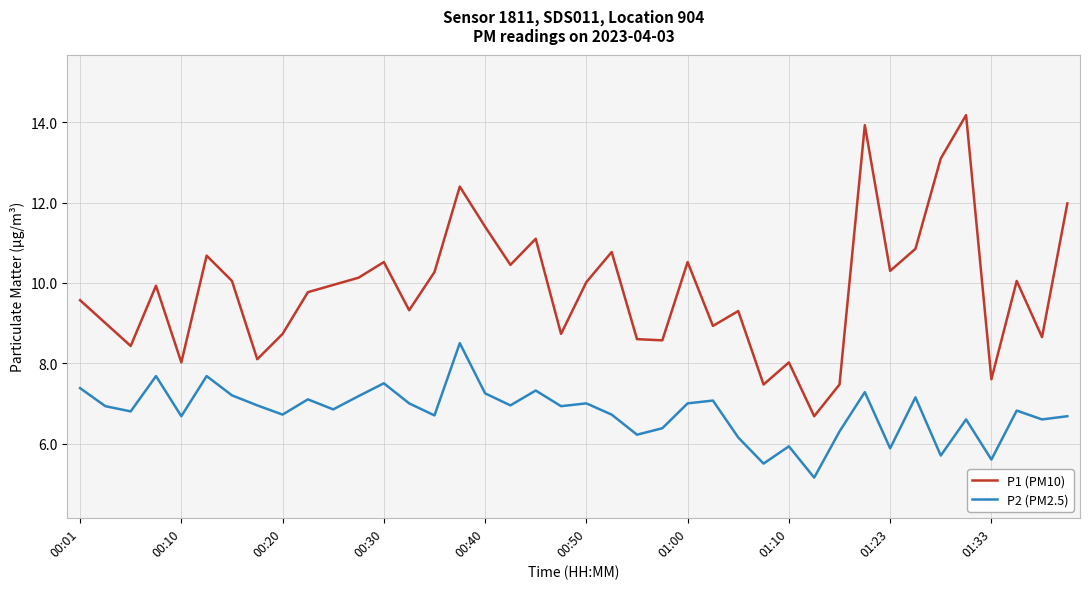

What is the greatest value displayed?

14.2